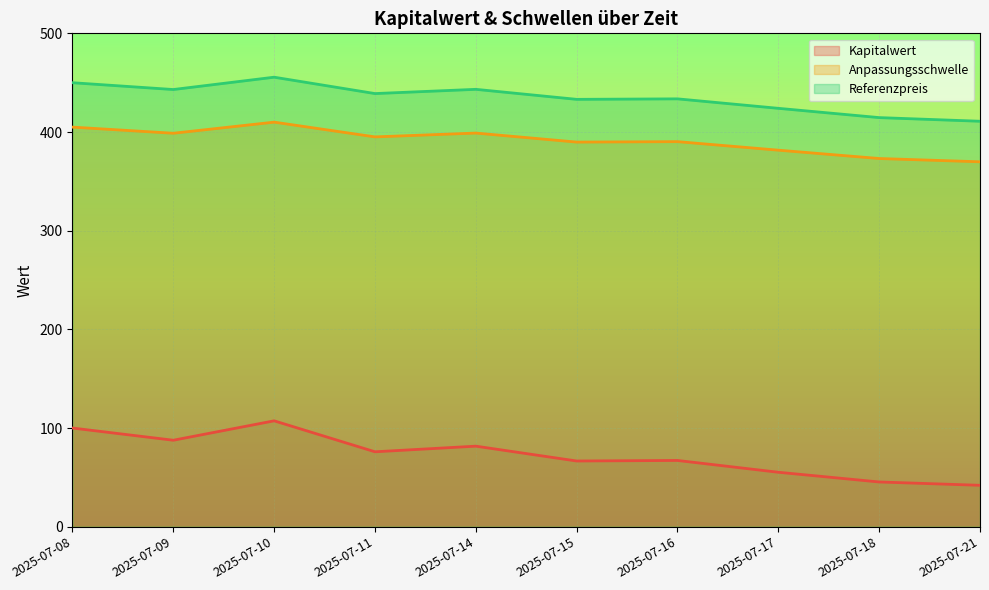

Between 2025-07-15 and 2025-07-11, which is larger?

2025-07-11